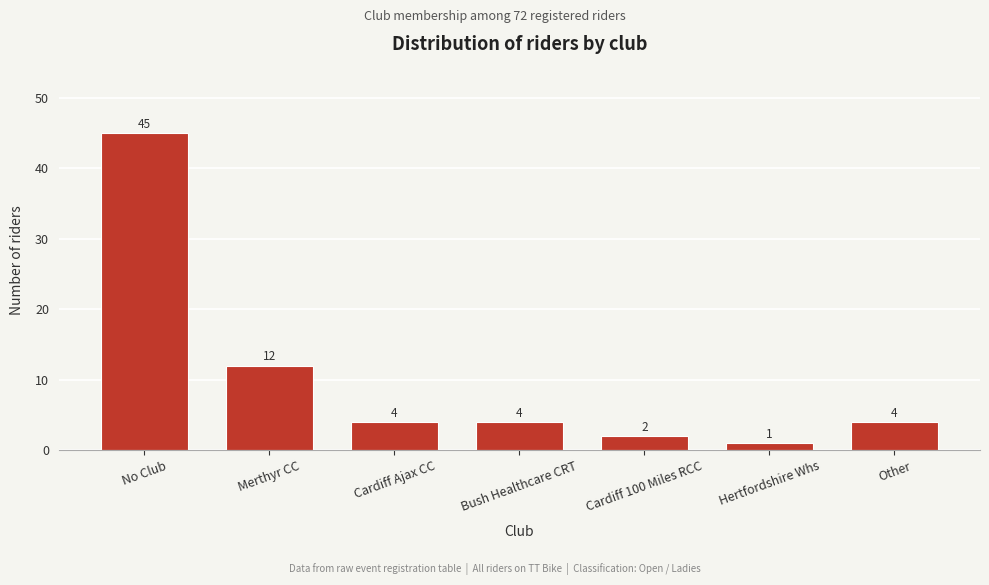

Reading left to right, transcribe all the data shown in this chart.

45	12	4	4	2	1	4